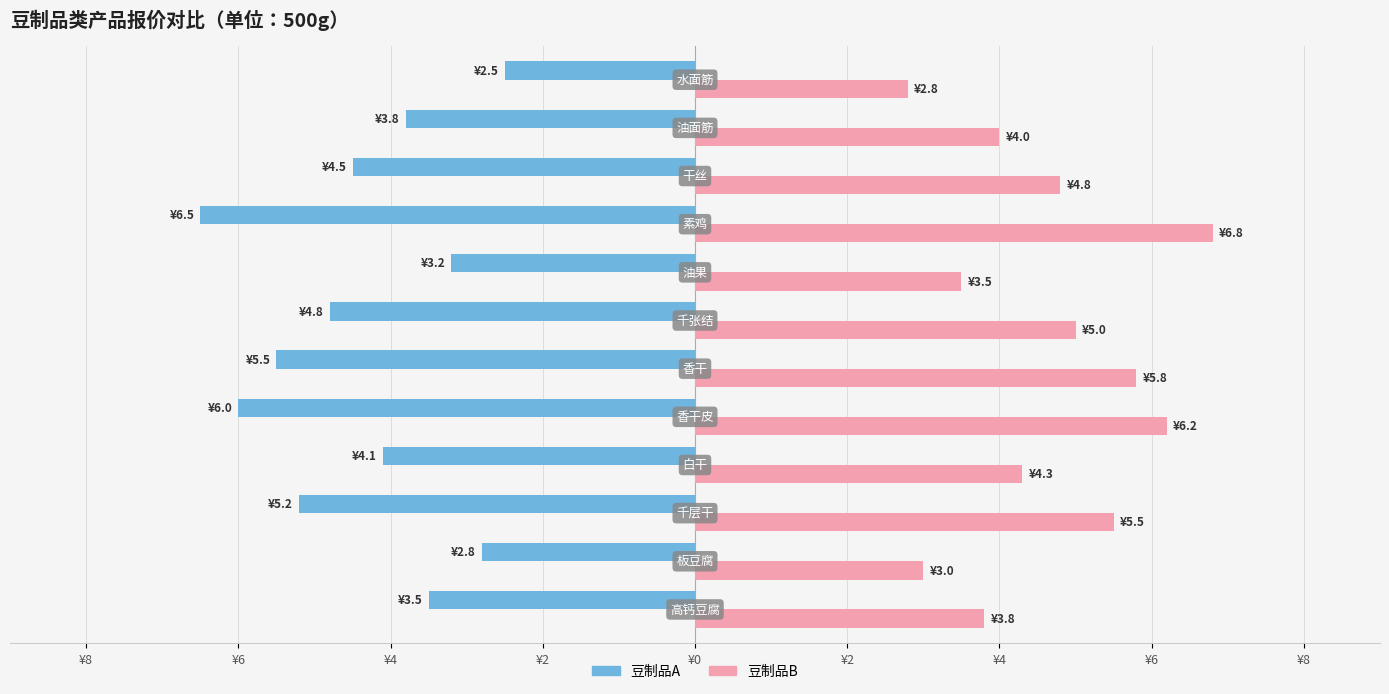

What is the label of the 5th bar from the right?

¥6